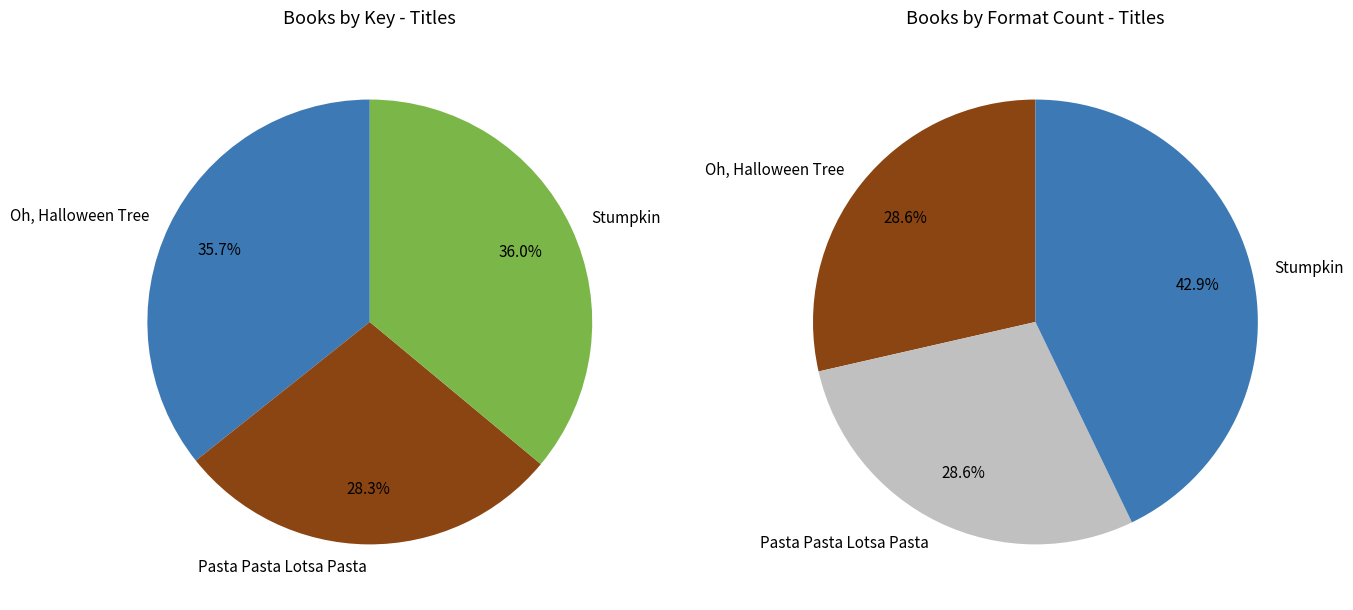

How many slices are in this pie chart?

3